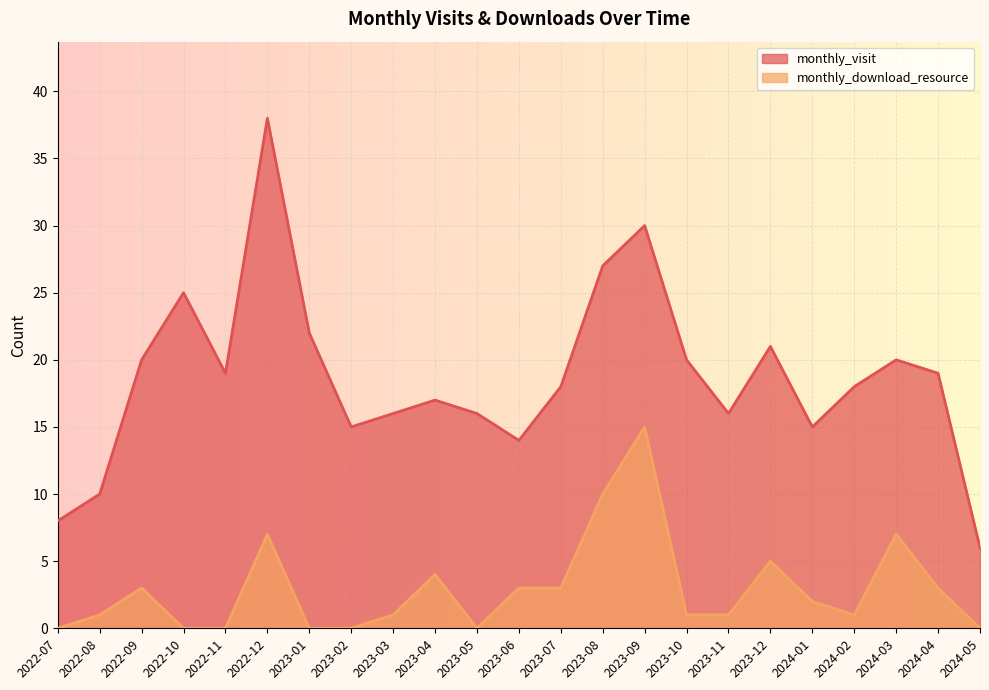

What is the sum of all monthly_visit values?

430